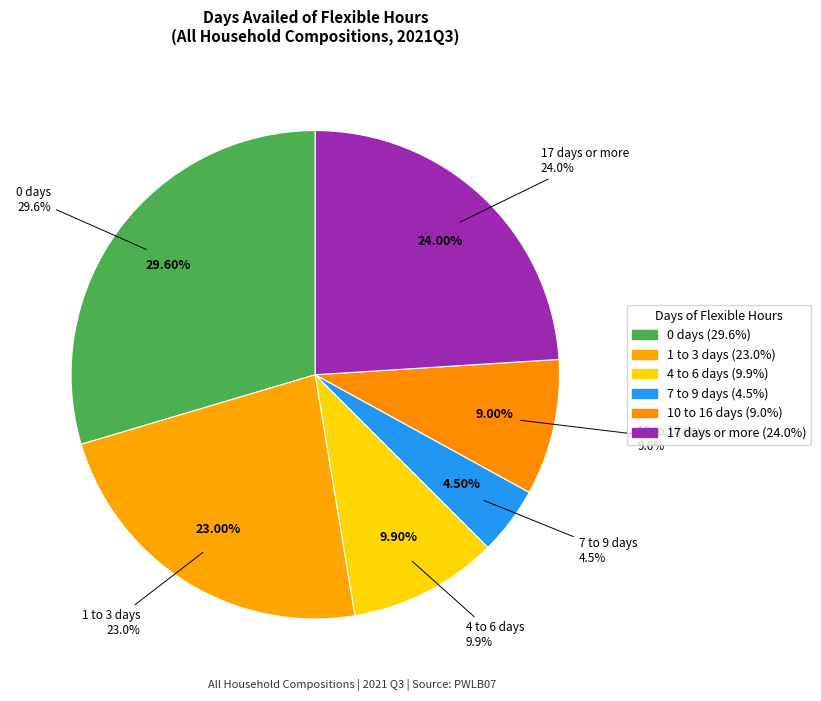

To the nearest percent, what is the difference between the largest and smallest slice percentages?

25%